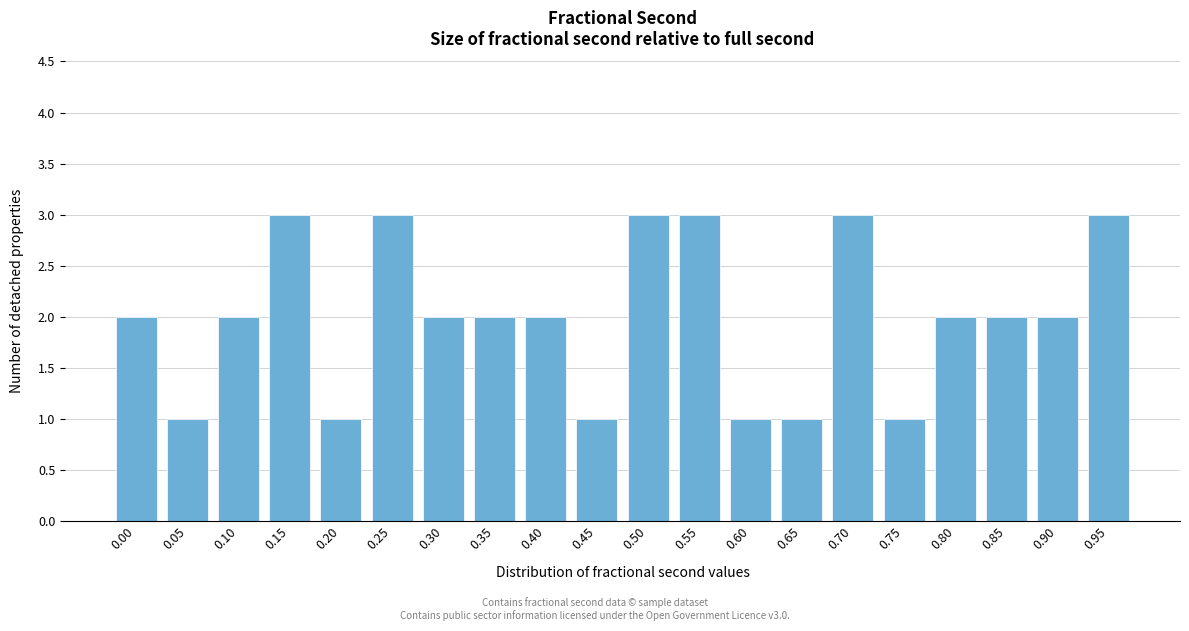

Reading left to right, what are all the values shown in this chart?

0.00=2	0.05=1	0.10=2	0.15=3	0.20=1	0.25=3	0.30=2	0.35=2	0.40=2	0.45=1	0.50=3	0.55=3	0.60=1	0.65=1	0.70=3	0.75=1	0.80=2	0.85=2	0.90=2	0.95=3